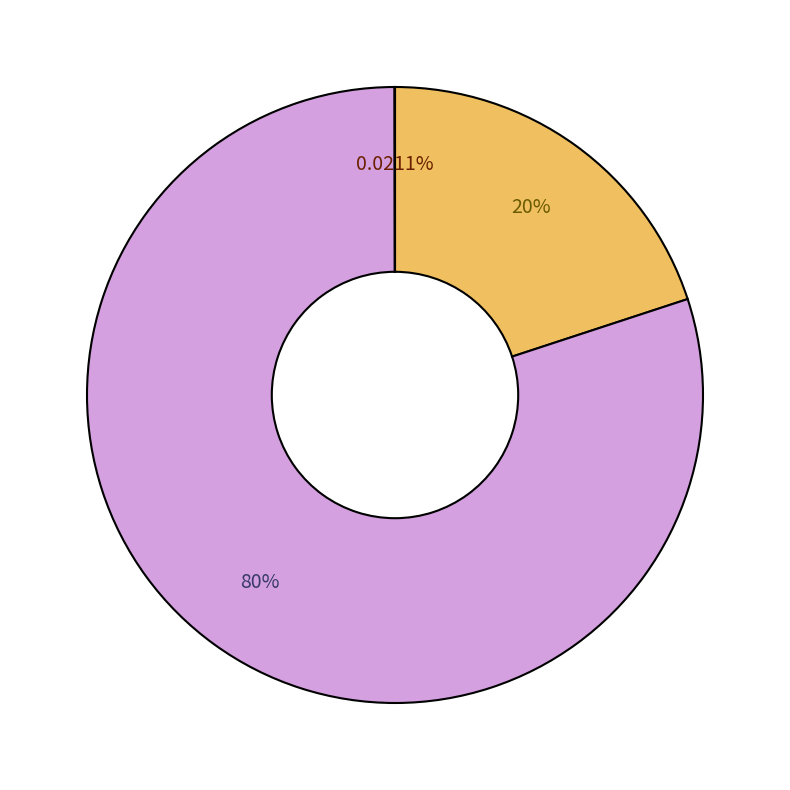

To the nearest percent, what is the average slice percentage?

33%